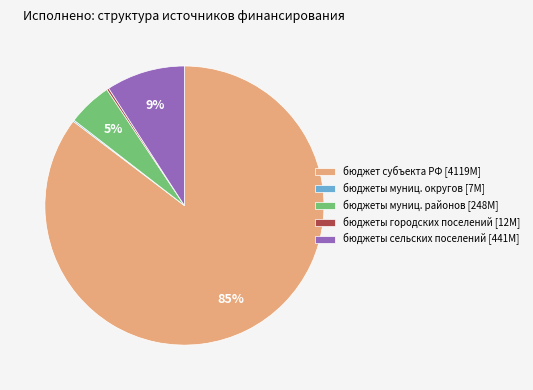

Does бюджеты муниц. районов [248M] account for over 50% of the chart?

No